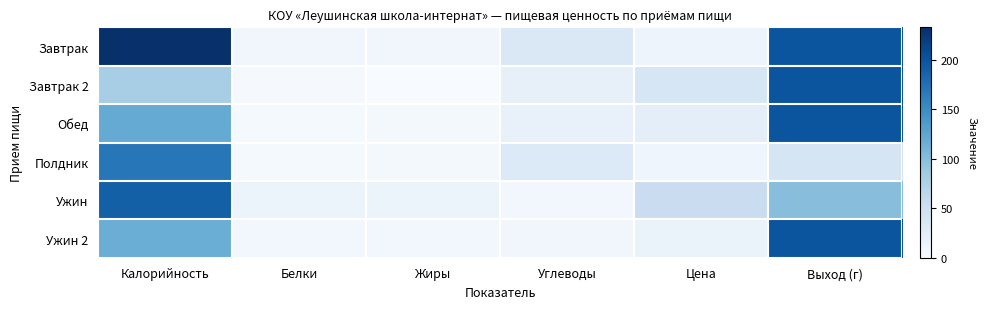

At which category is the sum across all series the highest?

Выход (г)